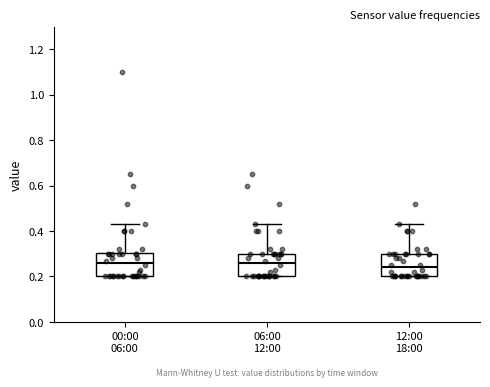

Which box's median line is the lowest?

12:00 18:00